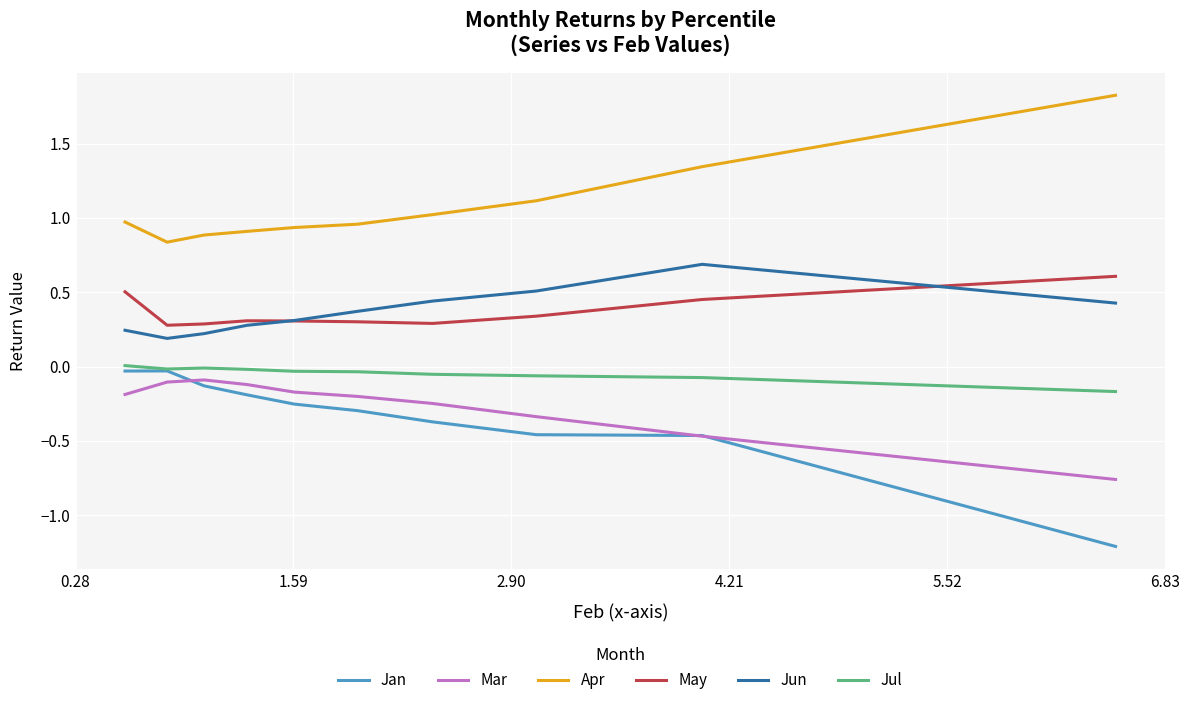

What is the total value across all series at 0.28?

0.7